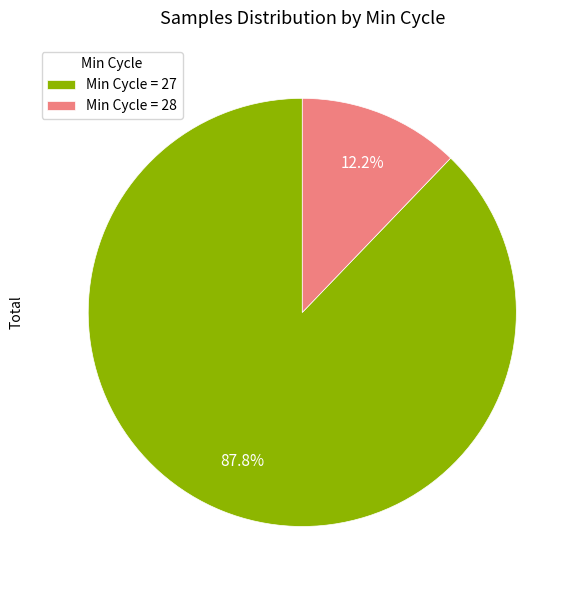

Count the number of slices in the pie.

2